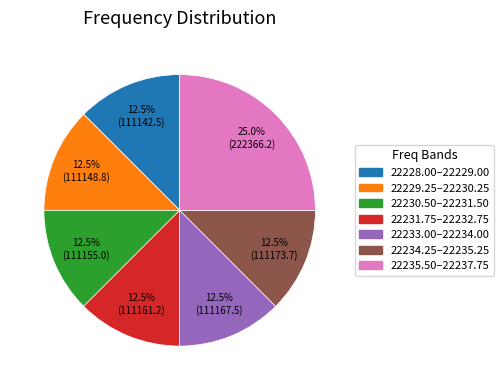

Is there any slice that represents more than half of the pie?

No